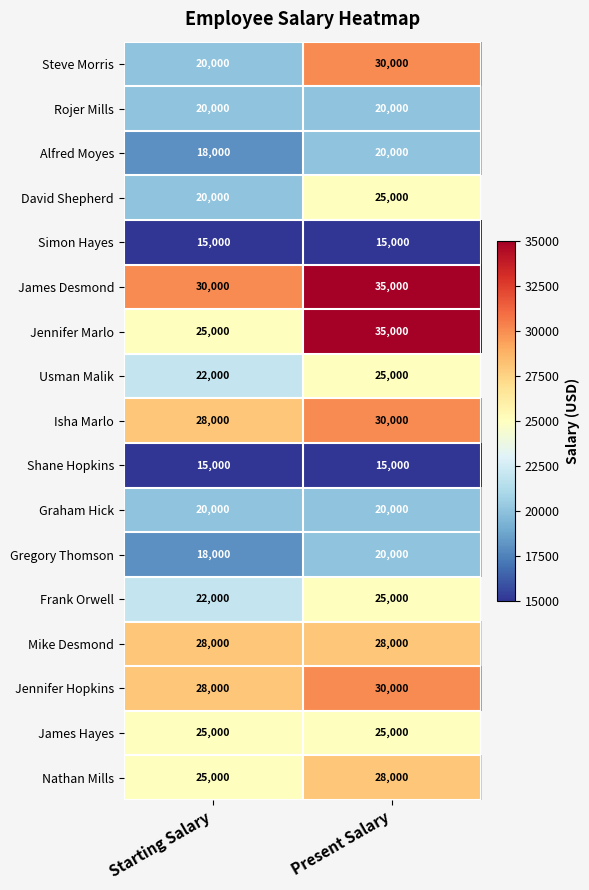

What is the spread (max minus min) of values at Starting Salary?

15000